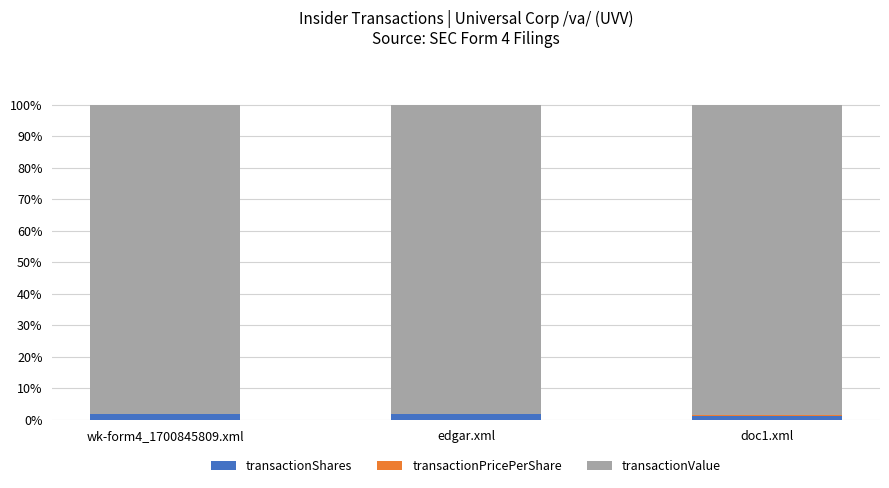

Between edgar.xml and doc1.xml, which series saw the biggest shift?

transactionShares